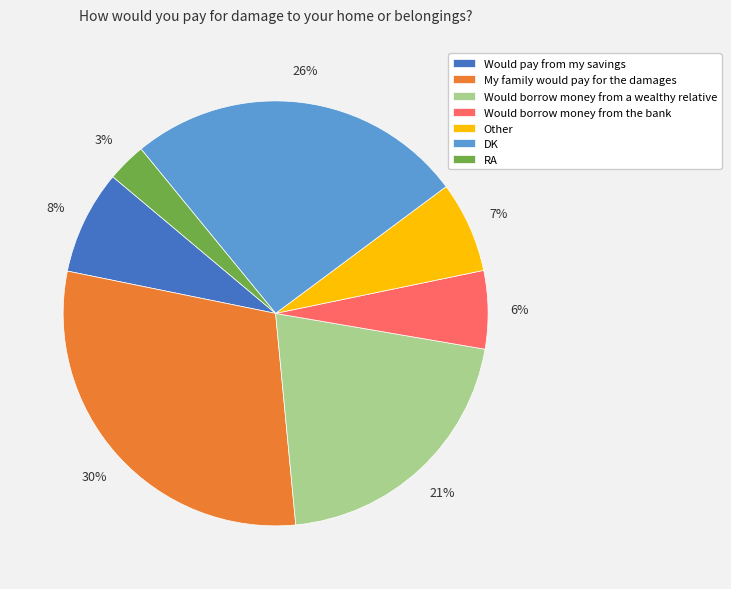

To the nearest percent, what is the difference between the largest and smallest slice percentages?

27%